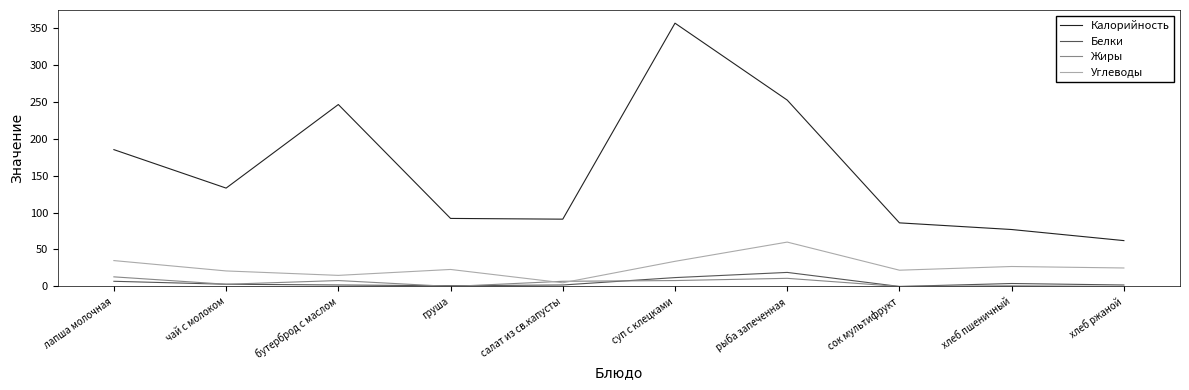

Between чай с молоком and сок мультифрукт, which series saw the biggest shift?

Калорийность